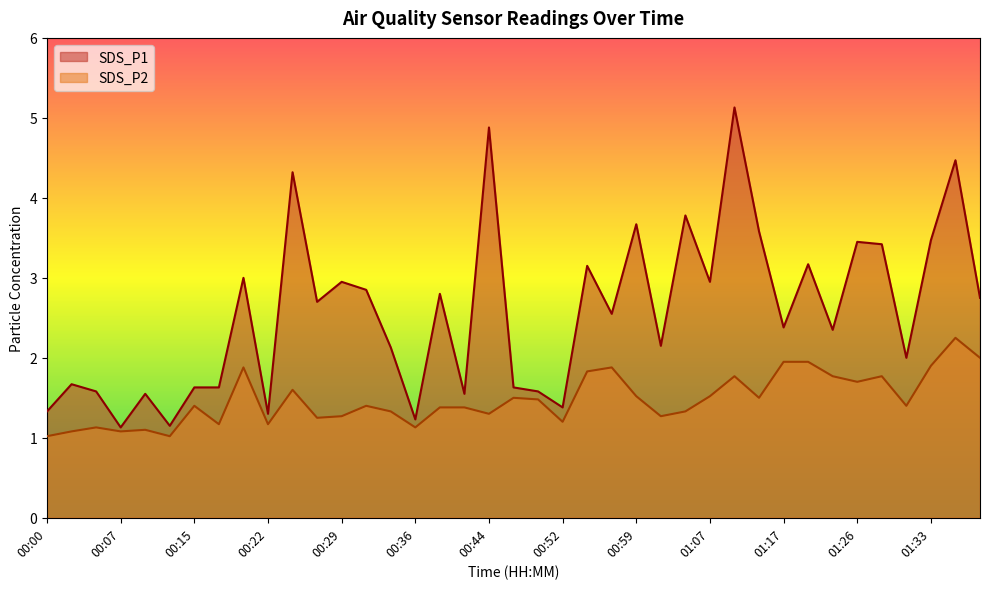

At which category does SDS_P2 reach its first local peak?

00:05